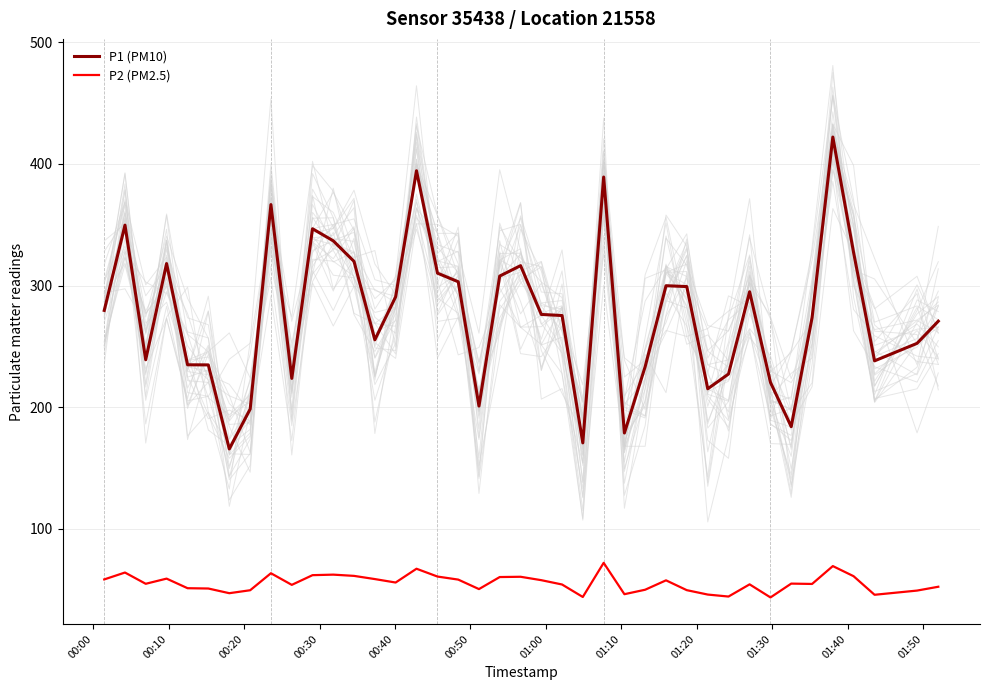

What is the highest value of the P2 (PM2.5) series?

72.1